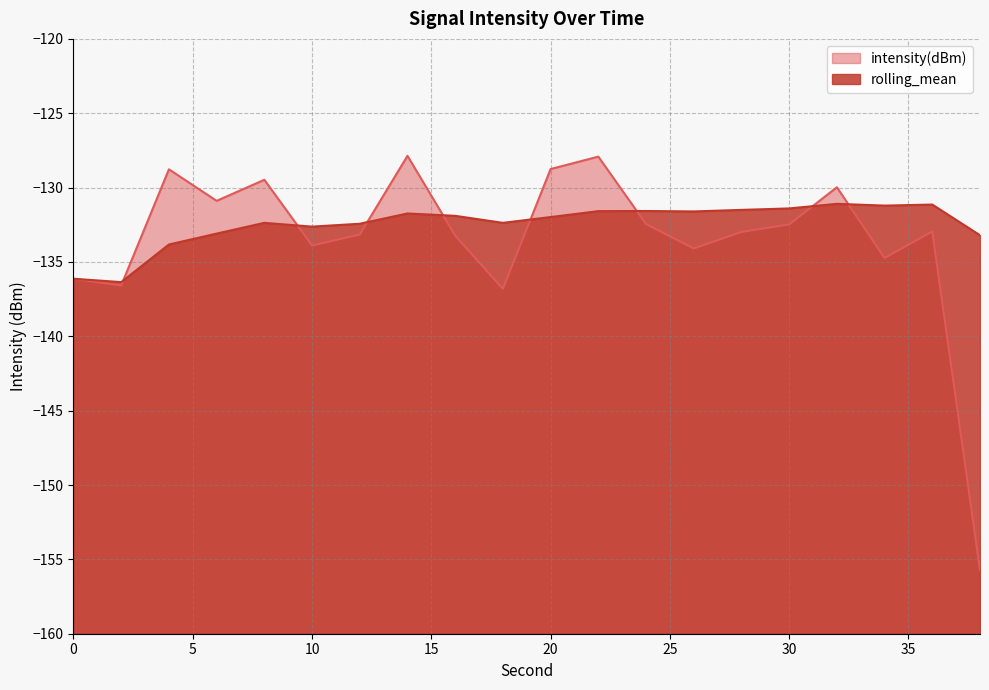

At which category does rolling_mean reach its first local peak?

8